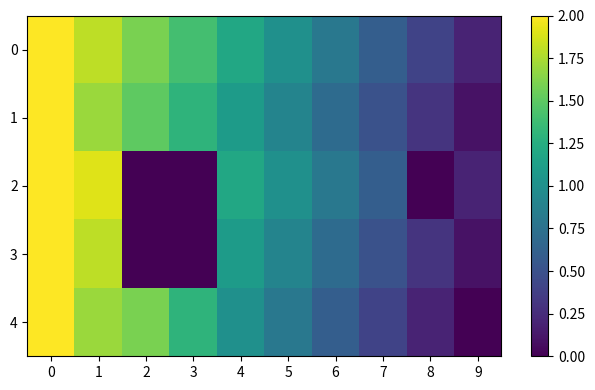

At how many categories does at least one series exceed 0?

10